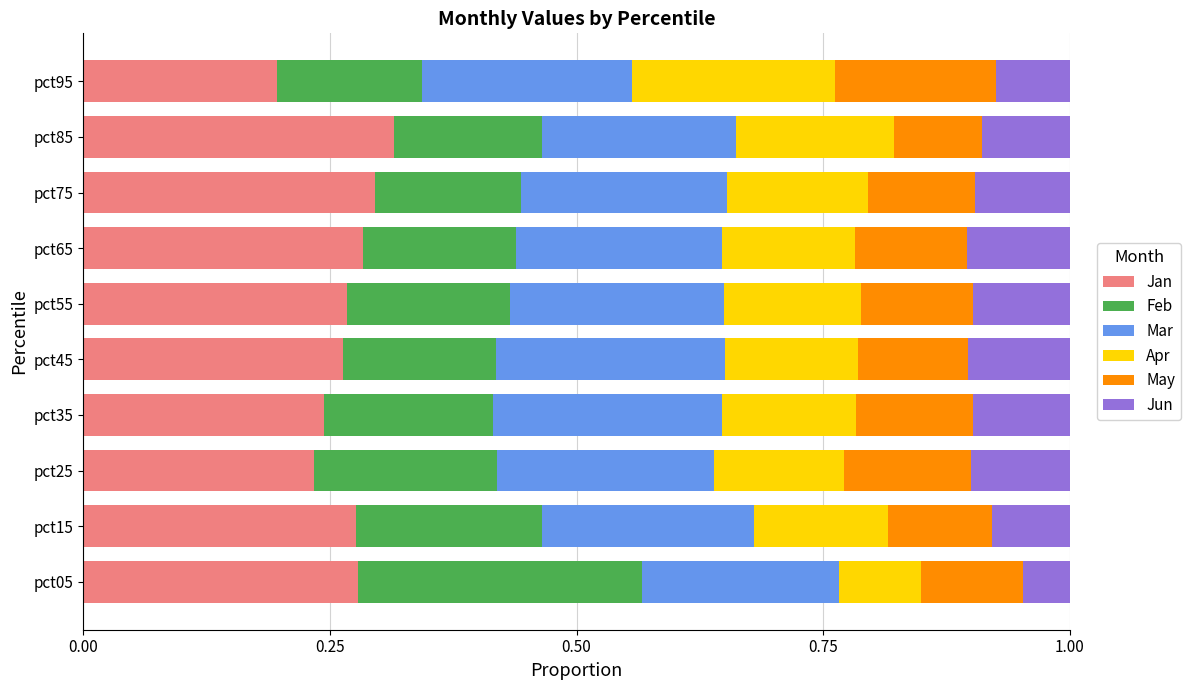

Which category has the lowest value in the Jan series?

pct95